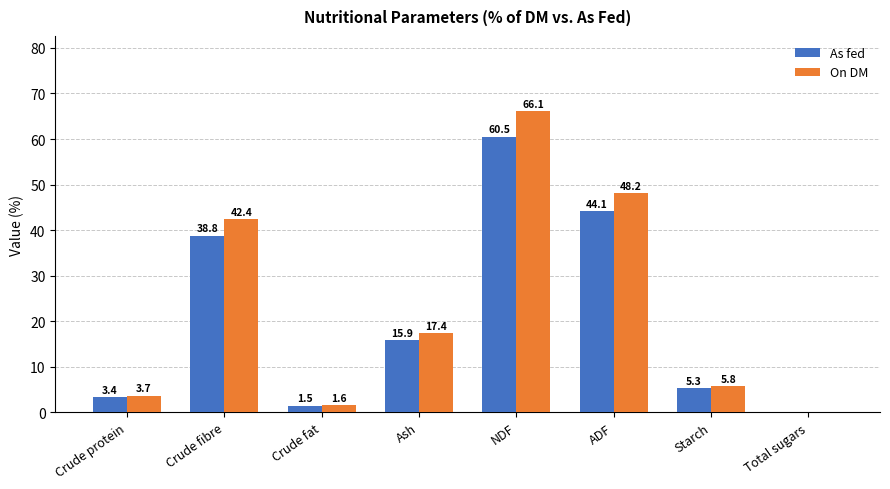

How many values in the As fed series exceed 15?

4